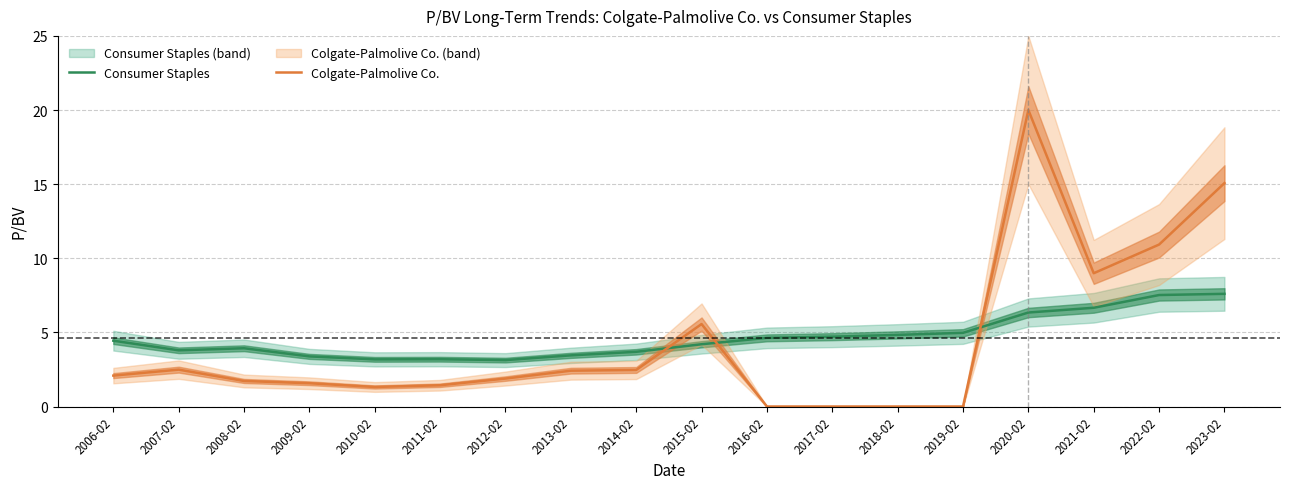

Rank the categories by Colgate-Palmolive Co. value from highest to lowest.

2020-02, 2023-02, 2022-02, 2021-02, 2015-02, 2007-02, 2014-02, 2013-02, 2006-02, 2012-02, 2008-02, 2009-02, 2011-02, 2010-02, 2016-02, 2017-02, 2018-02, 2019-02